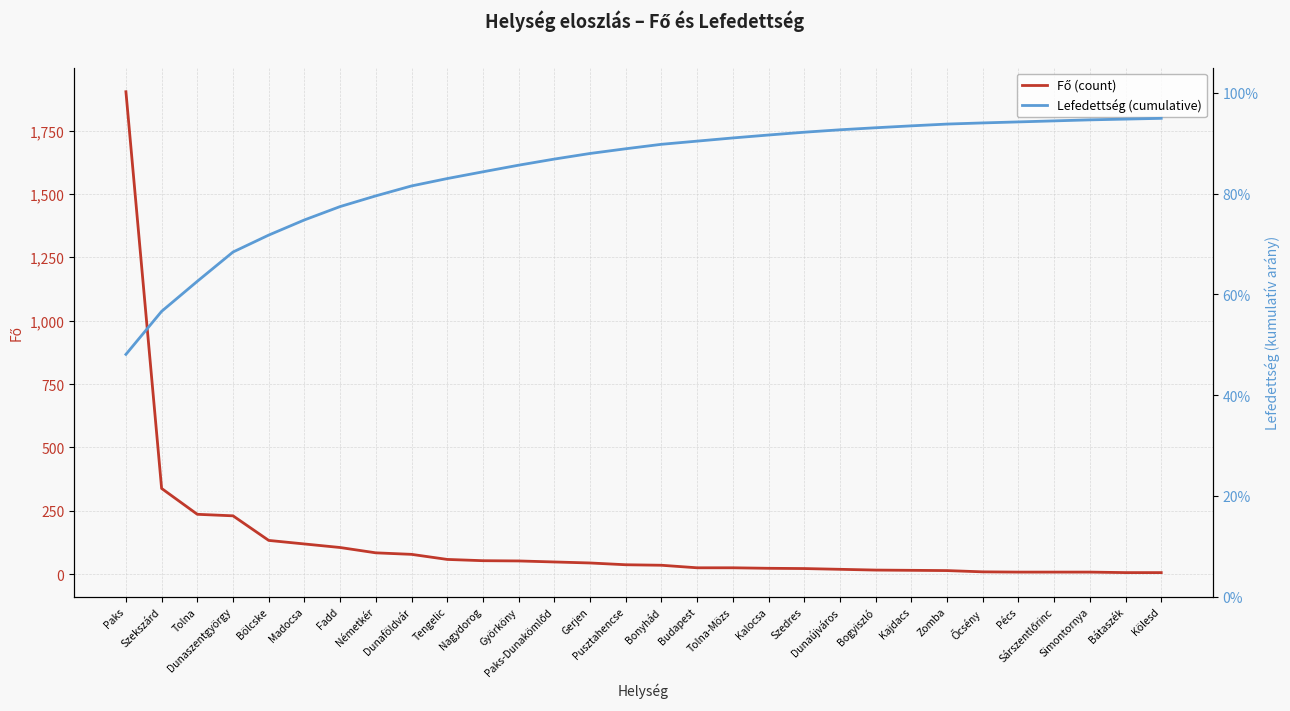

Where is Lefedettség (cumulative) nearest to the value 0?

Paks